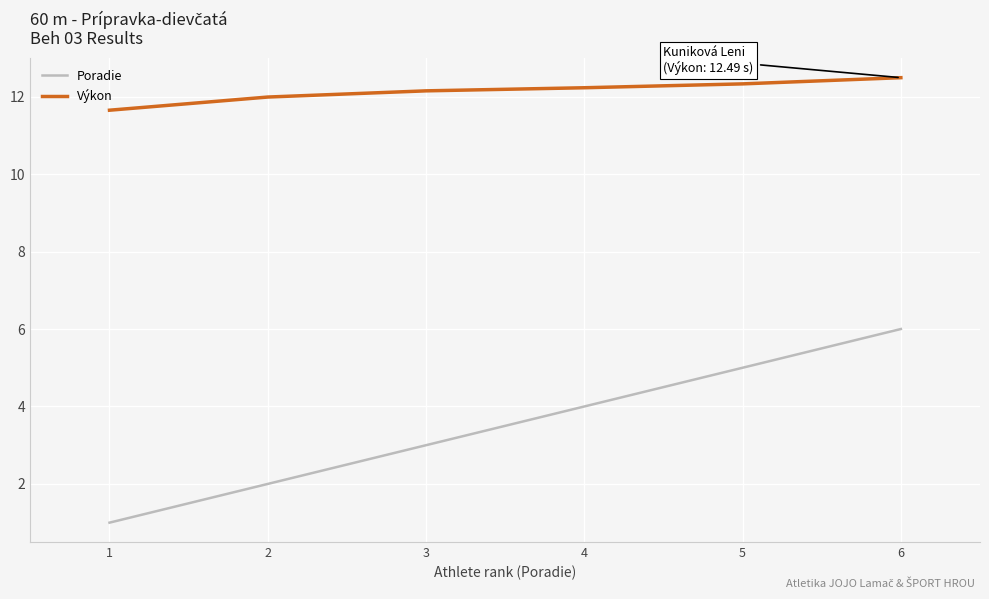

Which series changed the most between 1 and 6?

Poradie